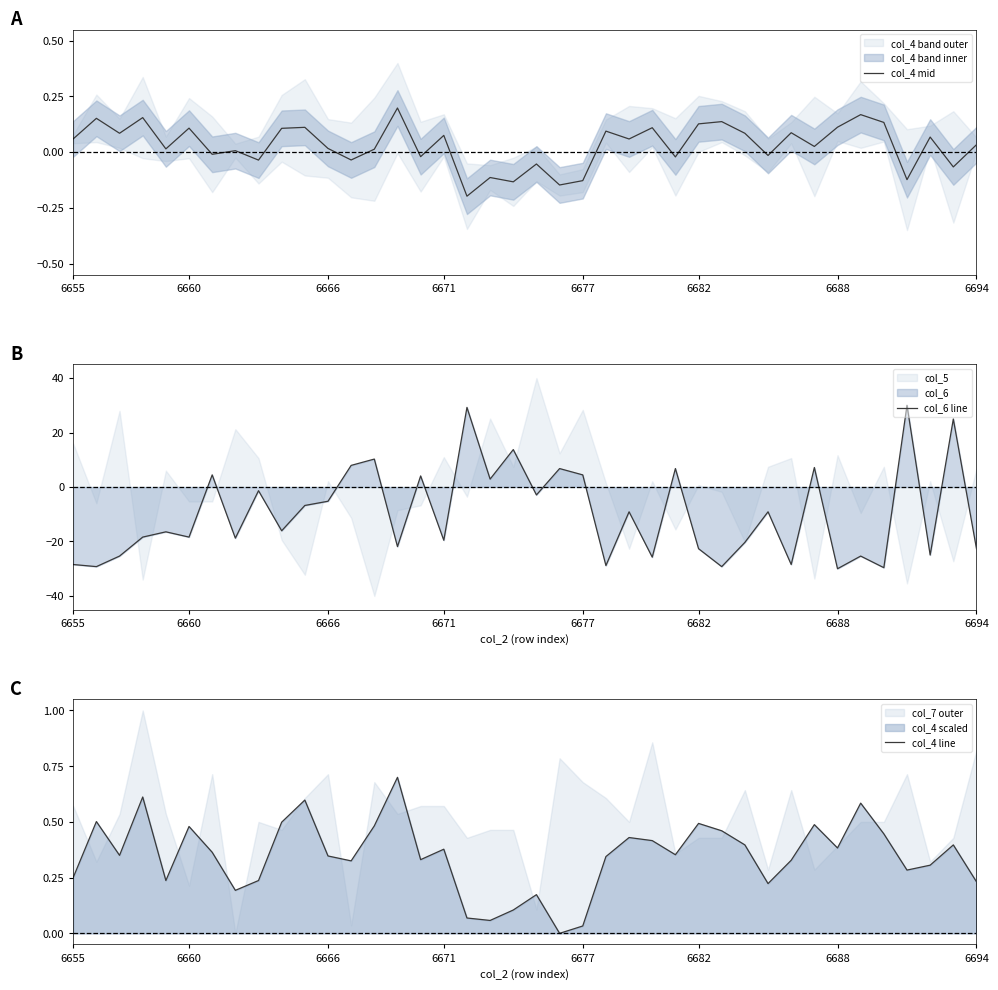

What is the sum of the col_4 line values at 31 and 17?

0.4